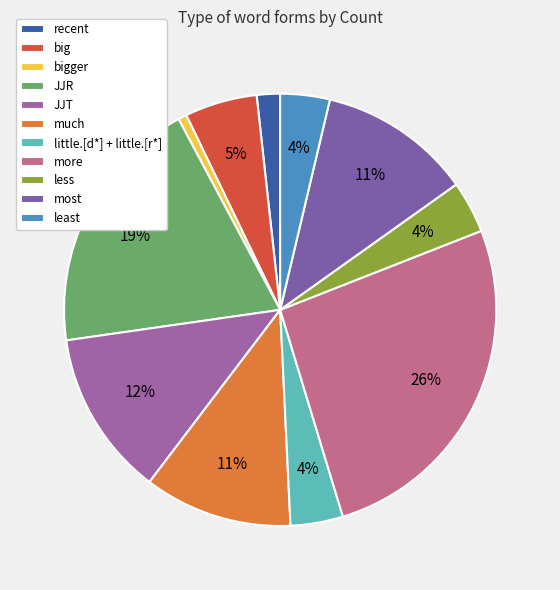

What is the smallest slice in the pie chart?

bigger